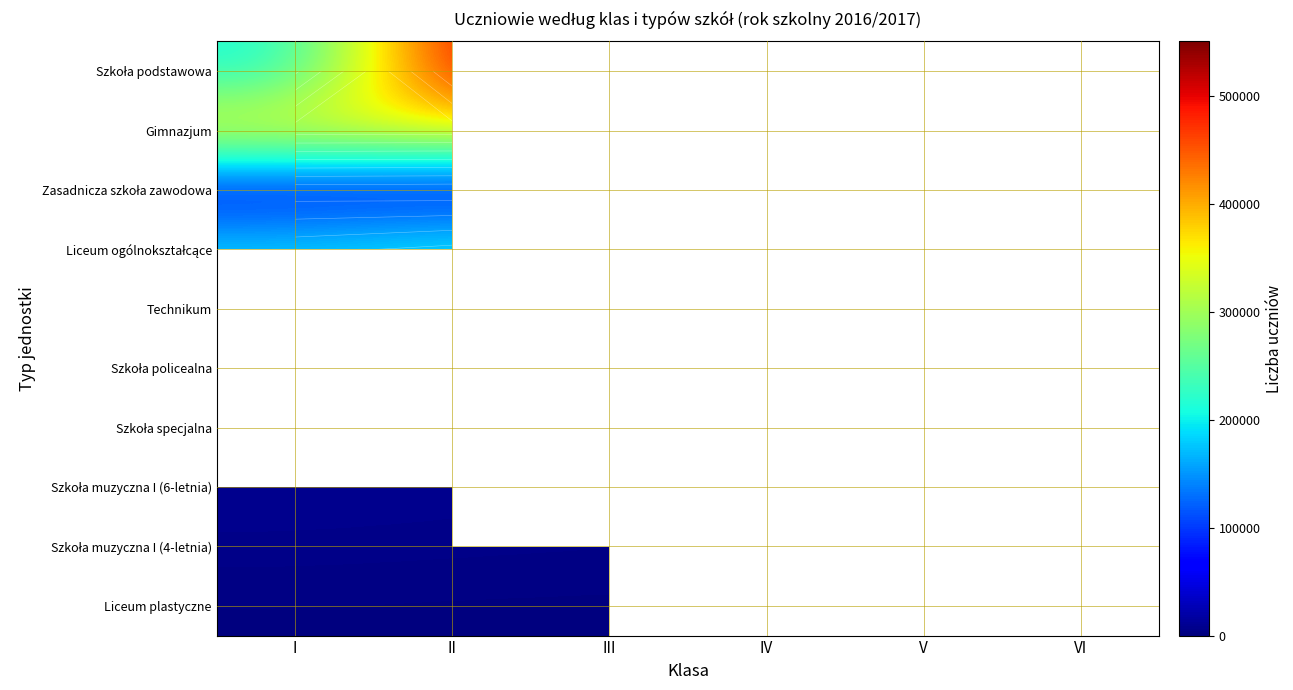

List the series in order of their peak value, highest first.

Szkoła podstawowa, Gimnazjum, Liceum ogólnokształcące, Technikum, Zasadnicza szkoła zawodowa, Szkoła policealna, Szkoła muzyczna I (6-letnia), Szkoła muzyczna I (4-letnia), Szkoła specjalna, Liceum plastyczne